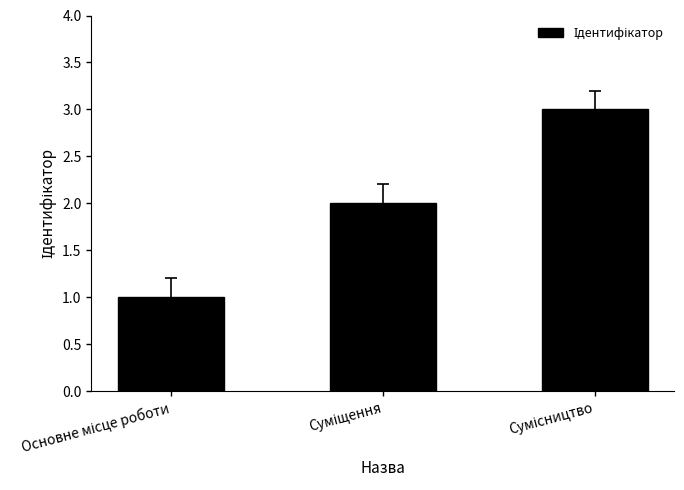

What is the sum of all values?

6